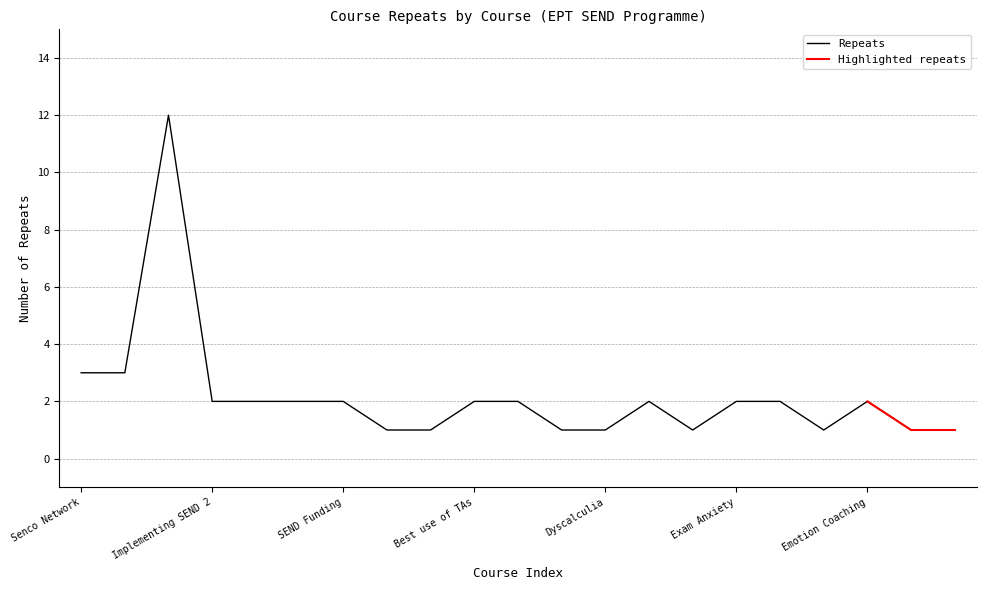

Is it true that the value at 20 is 2?

False